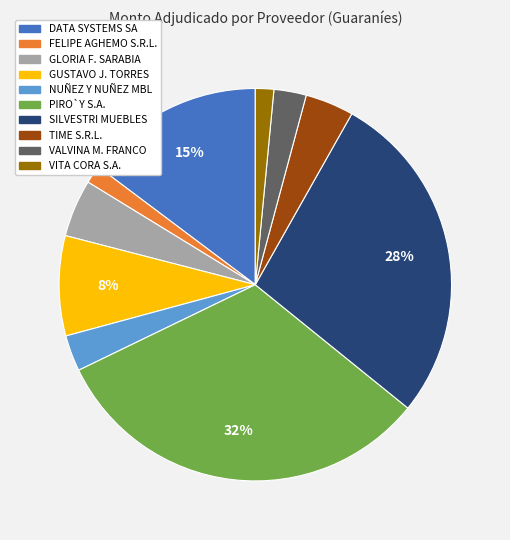

To the nearest percent, what is the average slice percentage?

10%